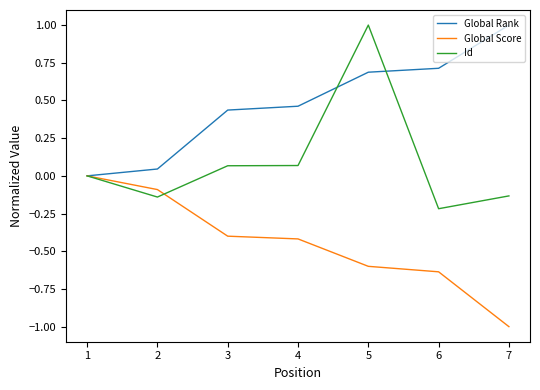

Does the chart display data point markers on the line(s)?

No